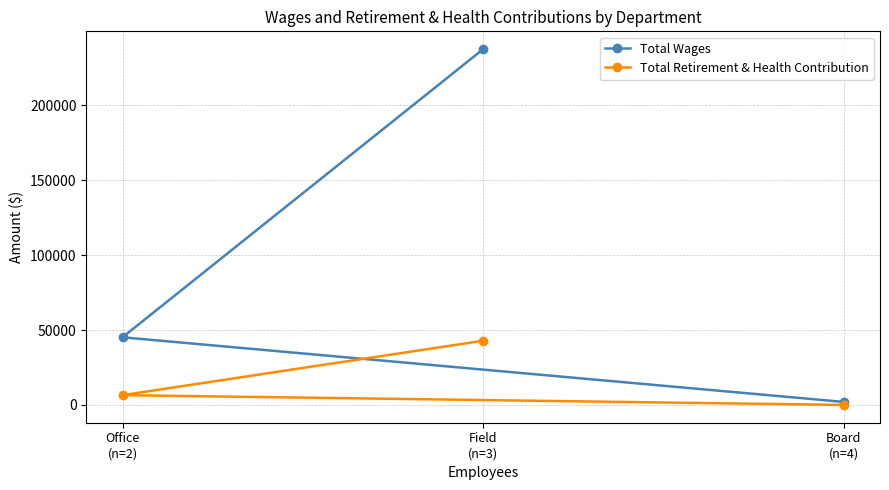

Reading left to right, transcribe all the data shown in this chart.

Total Wages: Office
(n=2)=45143	Field
(n=3)=237471	Board
(n=4)=2000
Total Retirement & Health Contribution: Office
(n=2)=6515	Field
(n=3)=42856	Board
(n=4)=0